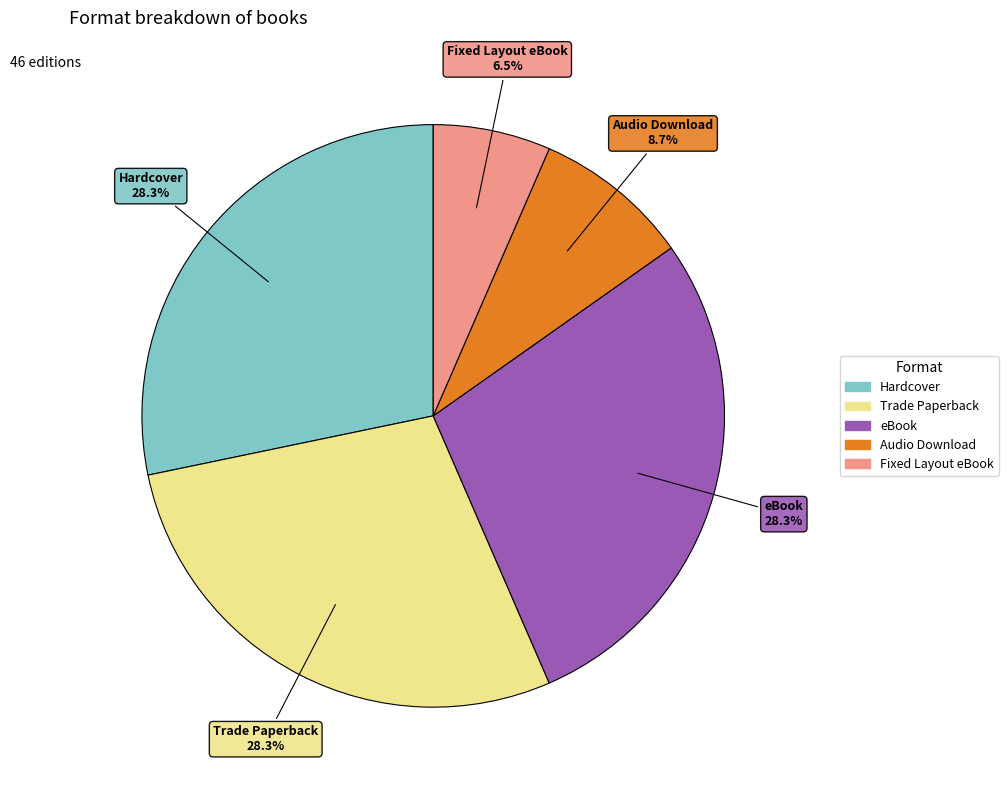

To the nearest percent, what percentage of the pie is Trade Paperback?

28%